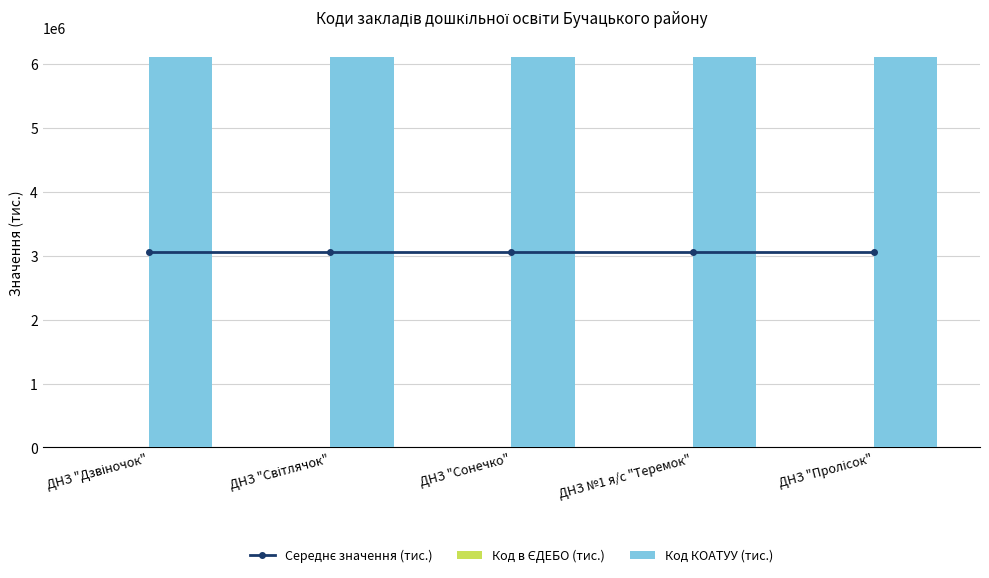

Which series has the largest total across all categories?

Код КОАТУУ (тис.)